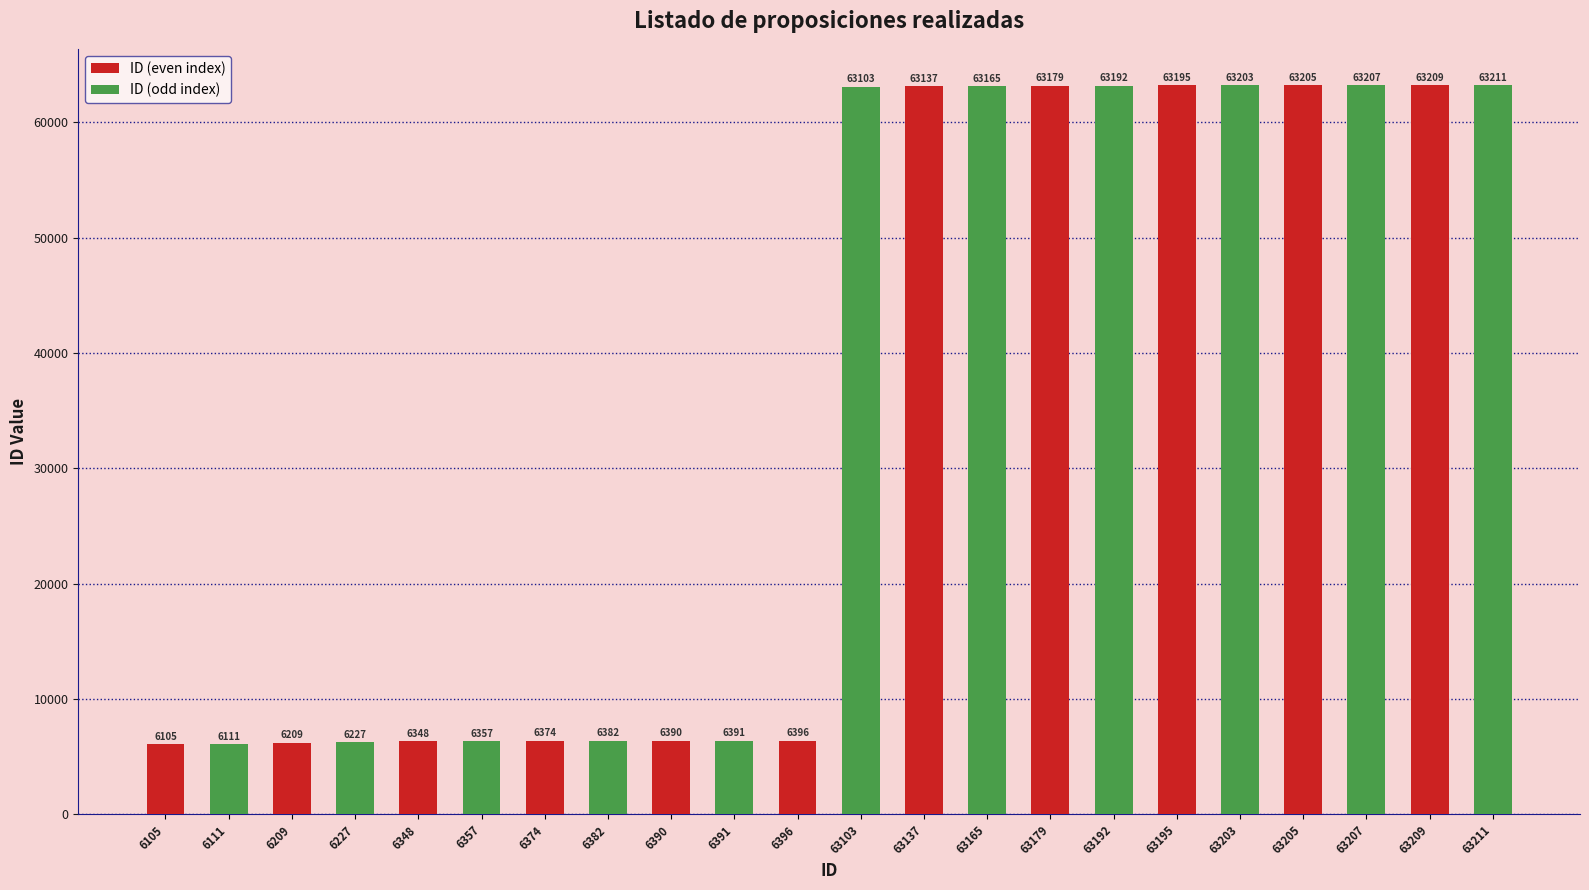

The value at 63179 is 89948. True or false?

False